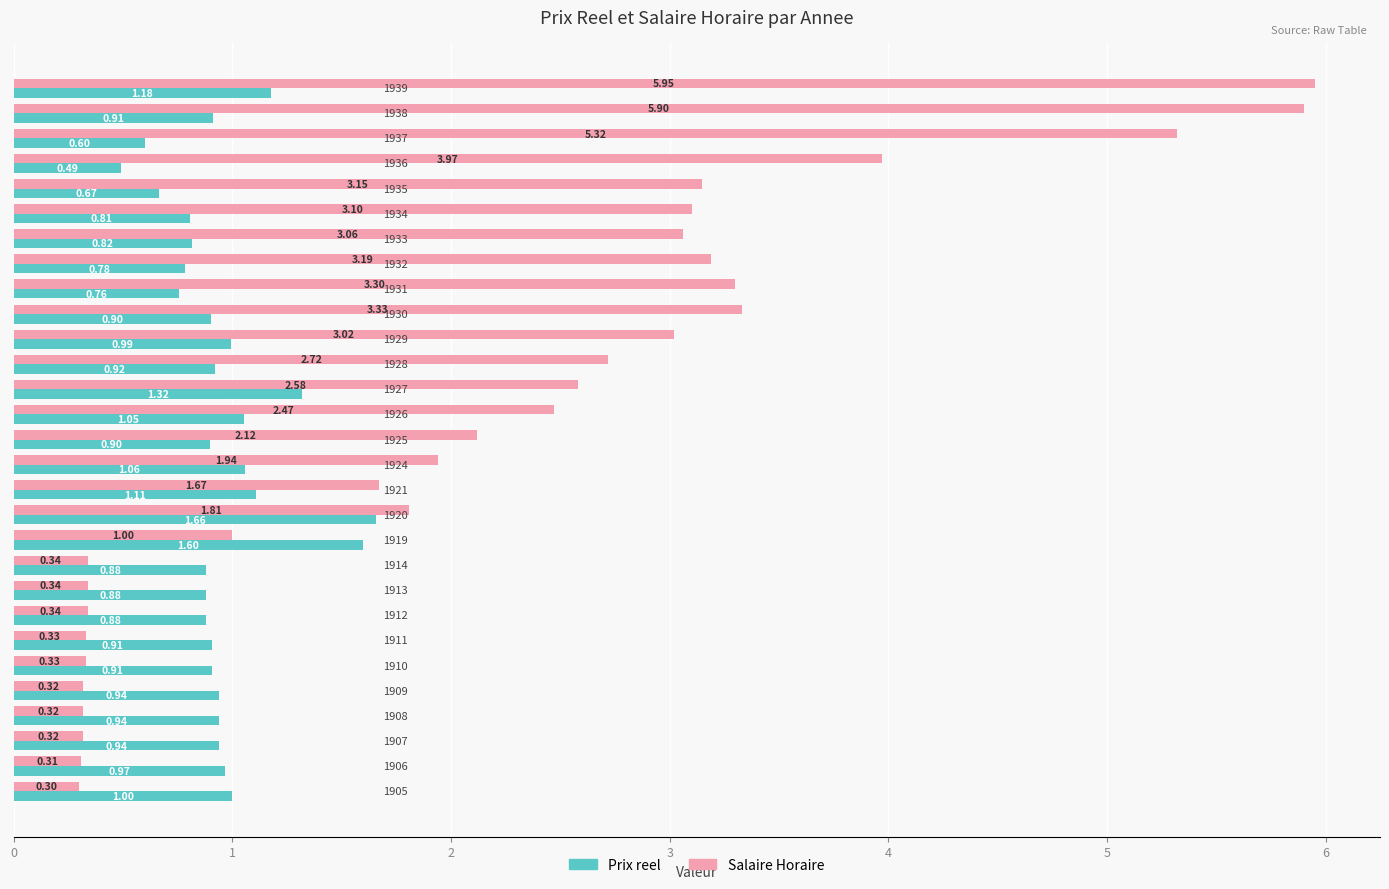

At how many categories does at least one series exceed 5?

3